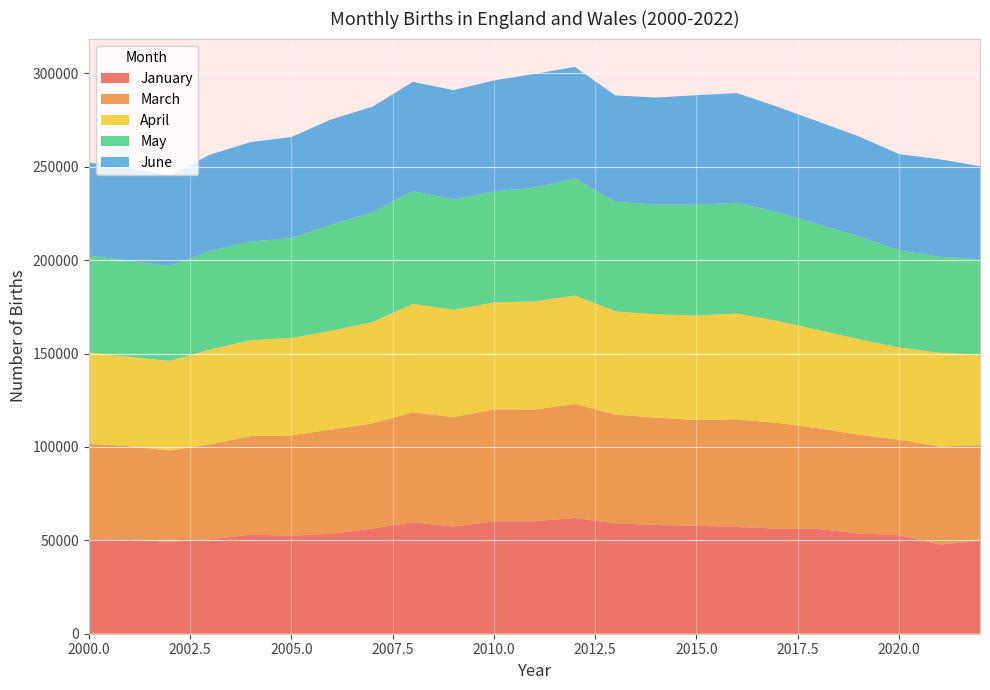

Reading left to right, what are all the values shown in this chart?

January: 50547	50591	49165	50579	53028	52527	53462	56318	59691	57361	60179	60232	61942	59101	58213	57811	57188	56237	56173	53677	52804	47742	49711
March: 51115	49793	48972	50845	52793	53671	55861	56292	58846	58560	59965	59814	61043	58234	57465	56692	57583	56625	53875	52880	51080	52481	51230
April: 49031	47805	47940	50761	51383	52064	52993	54223	58064	57447	57196	57851	58088	55286	55310	55851	56663	54613	52639	51148	49337	50278	48376
May: 51752	51474	50726	52910	52726	53610	56724	58830	60405	59058	59444	60978	62736	58615	58898	59410	59327	58224	56599	55108	52094	51329	51245
June: 49917	49483	48539	51481	53313	54078	56463	56486	58491	58620	59459	60835	59664	56981	57190	58580	58701	56431	54968	53539	51495	52204	49833